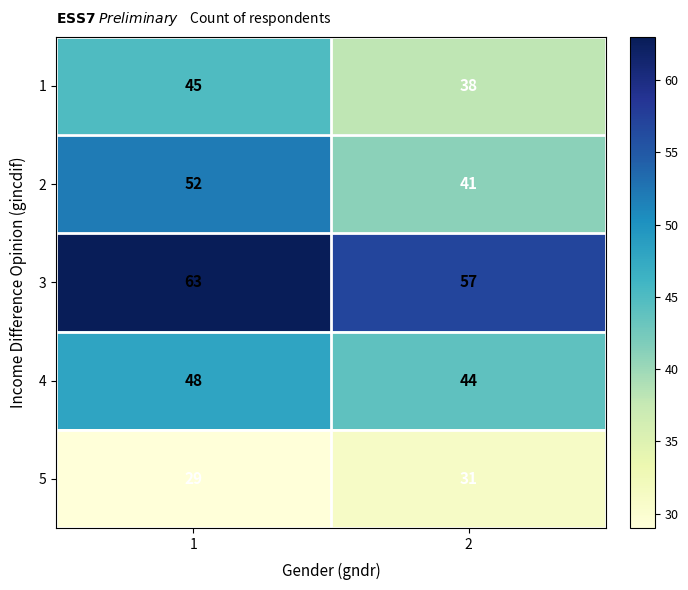

What is the sum of the 4 values at 1 and 2?

92